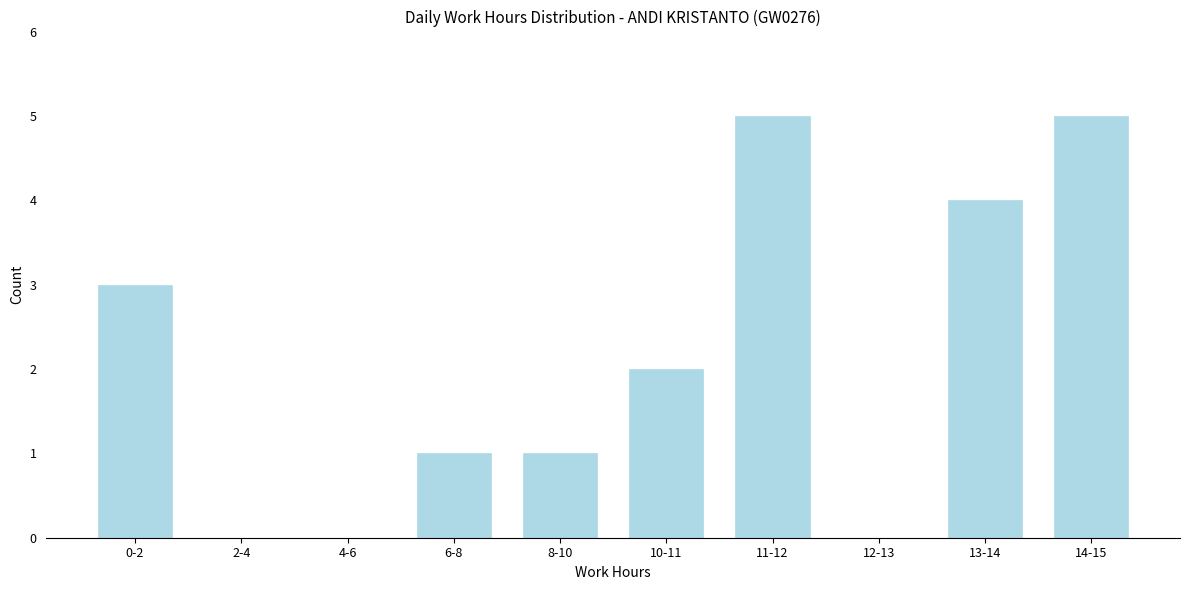

Reading right to left, list all the values displayed in this chart.

14-15=5	13-14=4	12-13=0	11-12=5	10-11=2	8-10=1	6-8=1	4-6=0	2-4=0	0-2=3